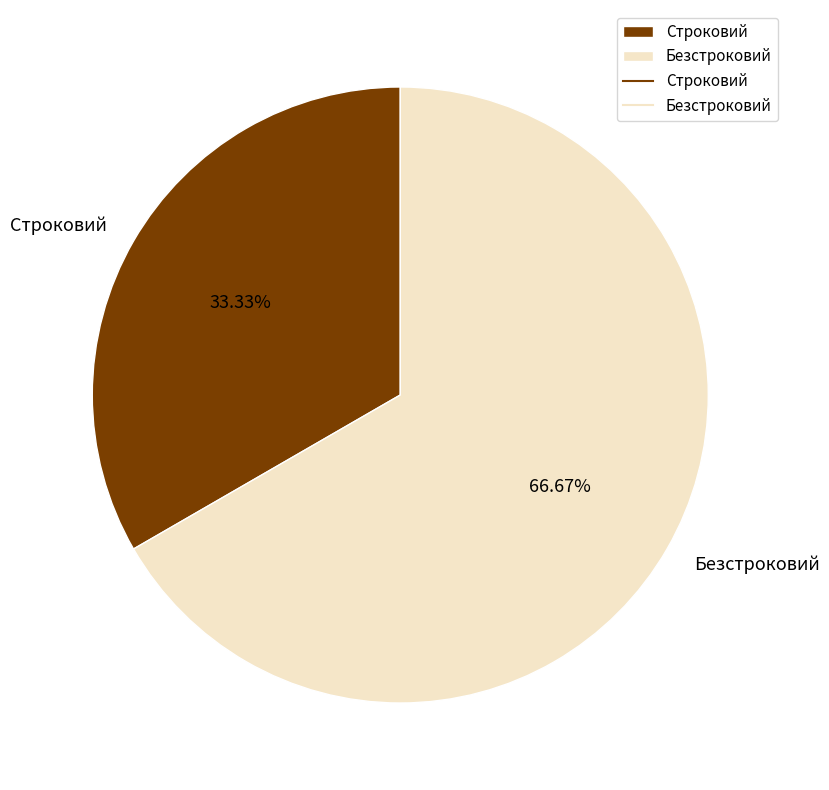

Combined, do Строковий and Безстроковий account for over 50%?

Yes